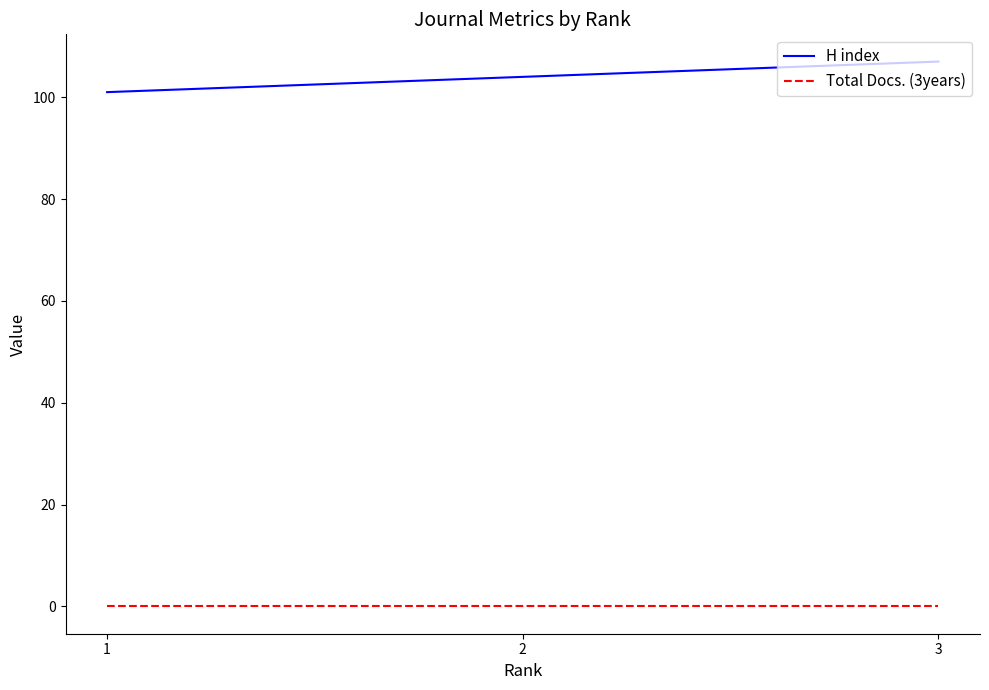

What is the total value across all series at 3?

107